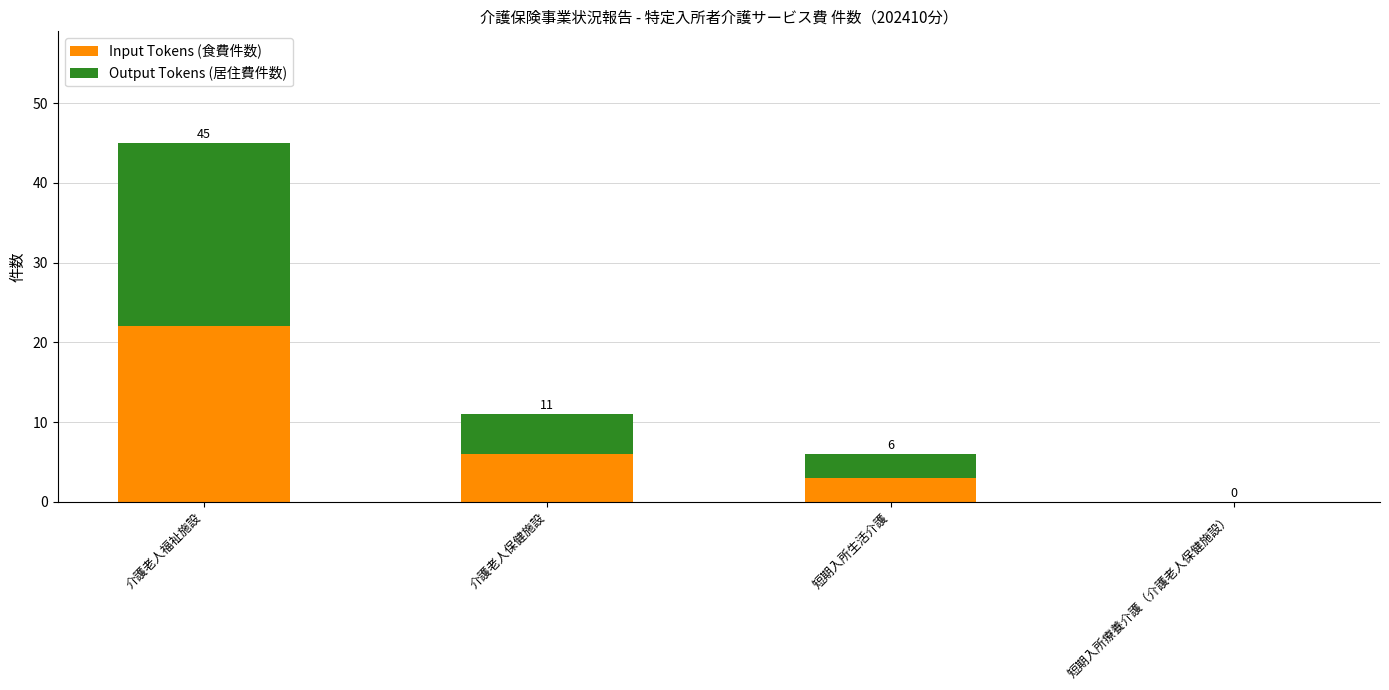

What is the maximum value for Input Tokens (食費件数)?

22